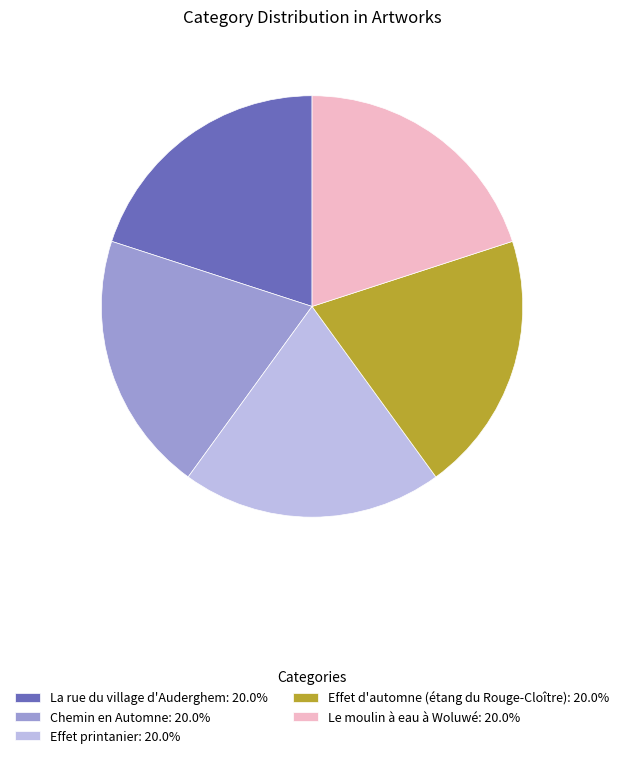

The Le moulin à eau à Woluwé slice represents 29% of the pie. True or false?

False